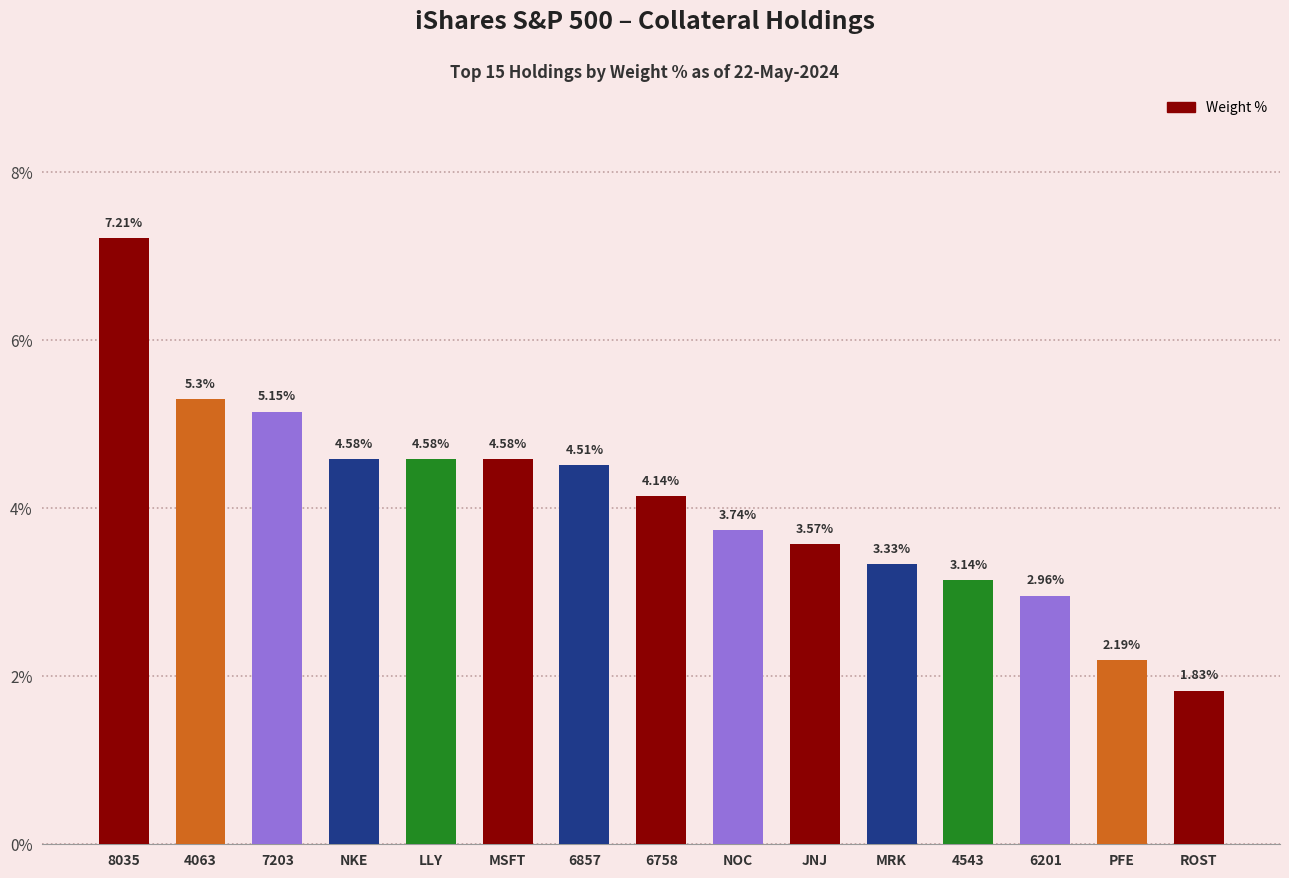

What is the greatest value displayed?

7.2